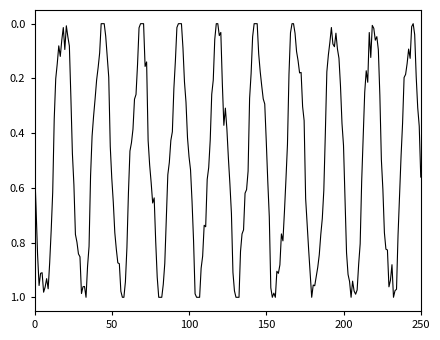

List the labels in order of value, smallest first.

0, 0, 0, 0, 1